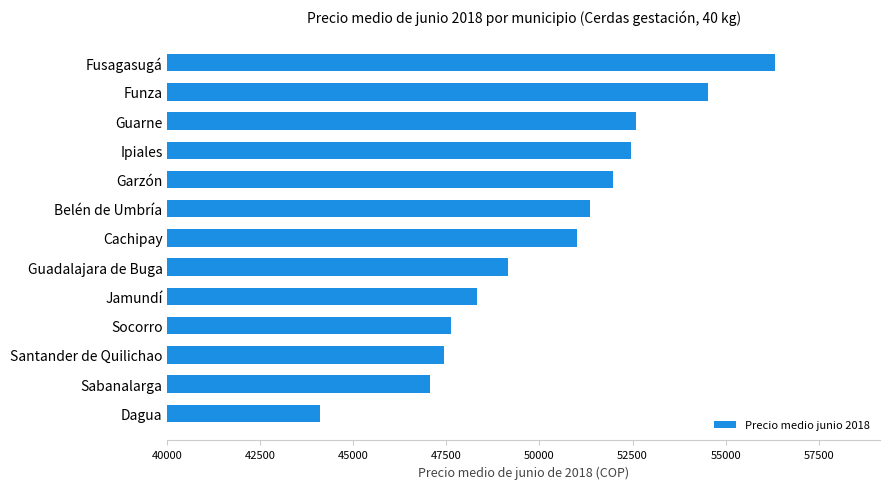

What is the ratio of the value at Belén de Umbría to the value at Sabanalarga?

1.1